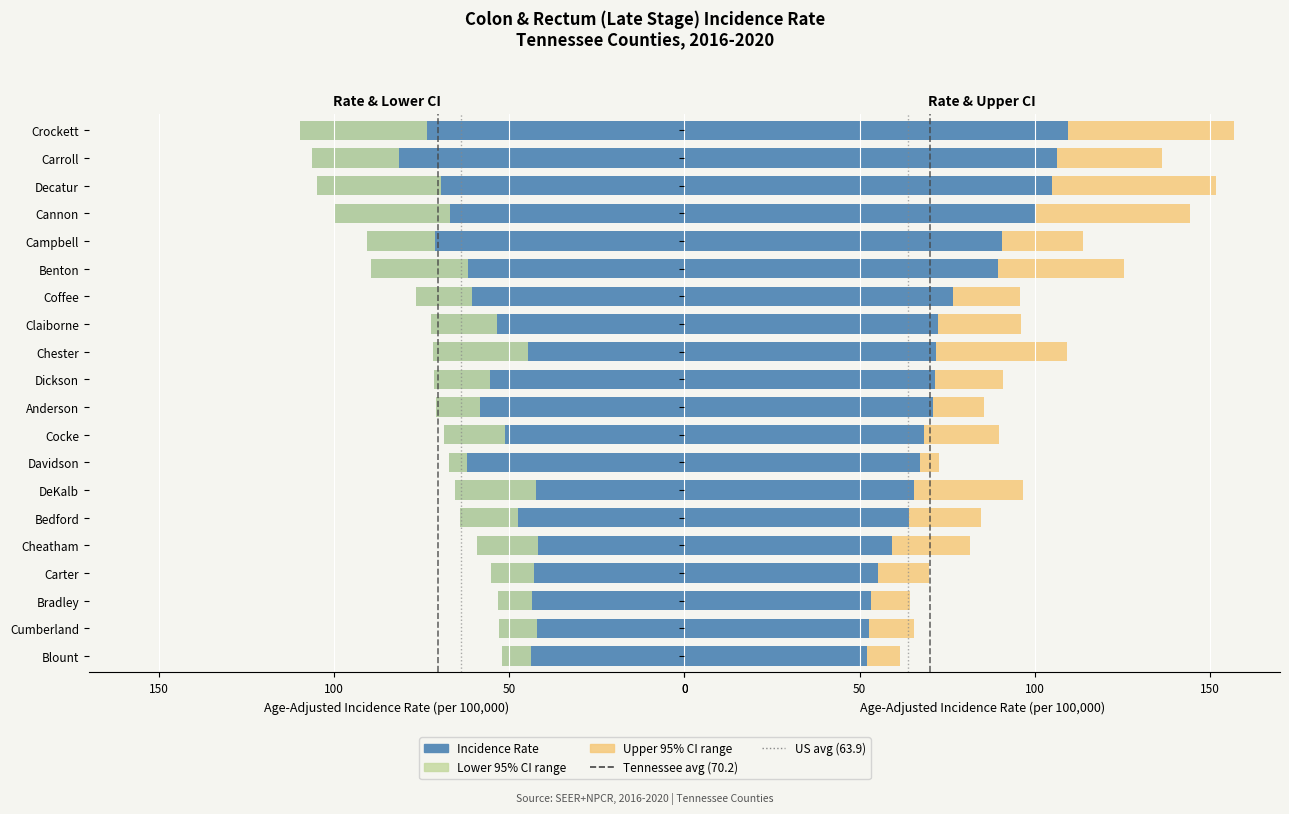

How many bars are there in total?

60